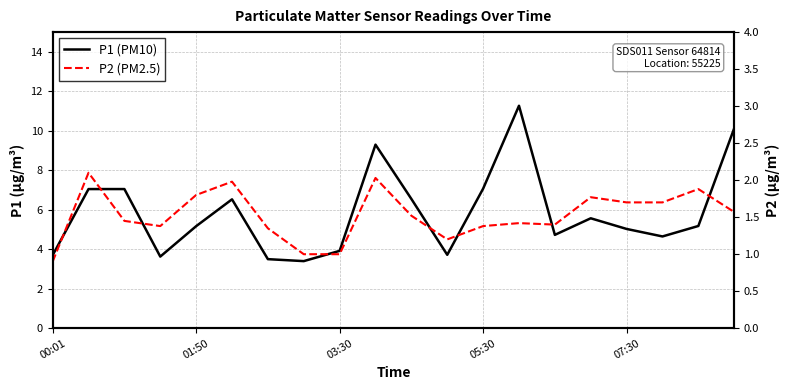

Does the chart display data point markers on the line(s)?

No